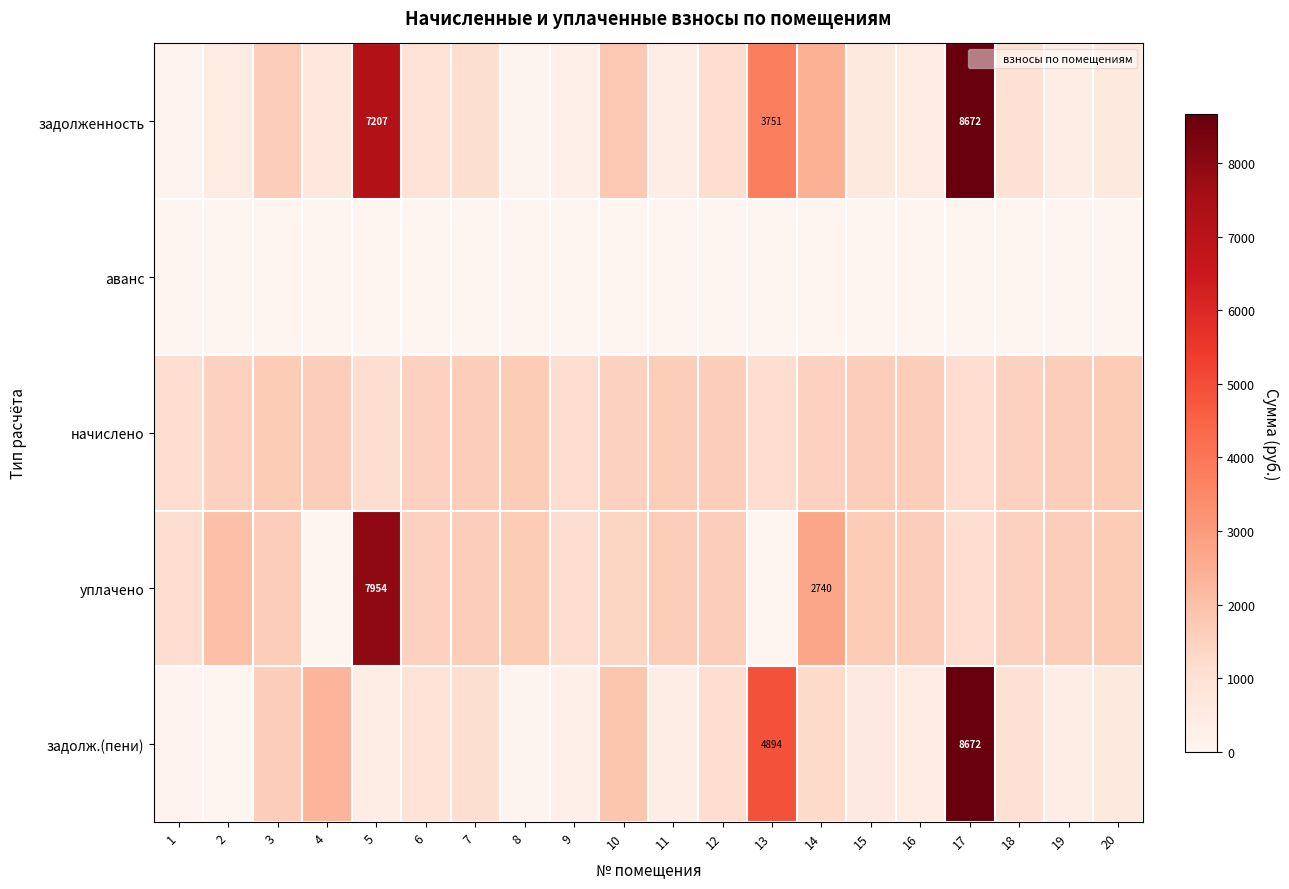

The value of задолж.(пени) at 20 is 615.5. True or false?

True